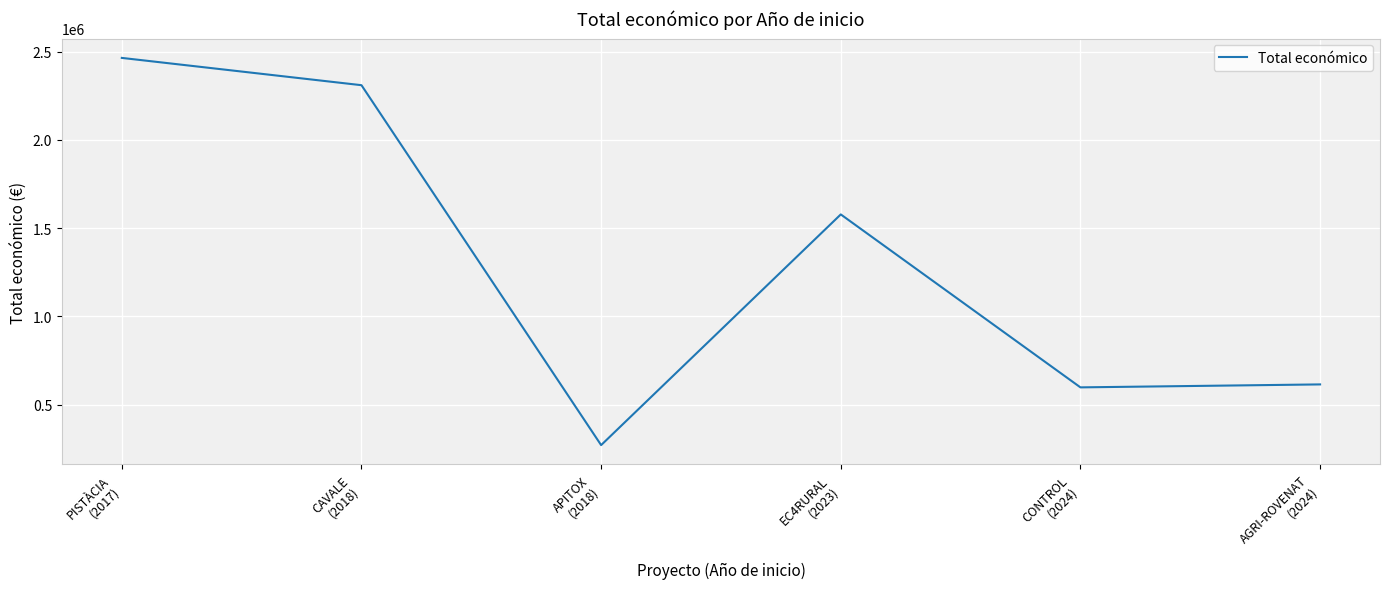

The value at CONTROL
(2024) is 598597. True or false?

True